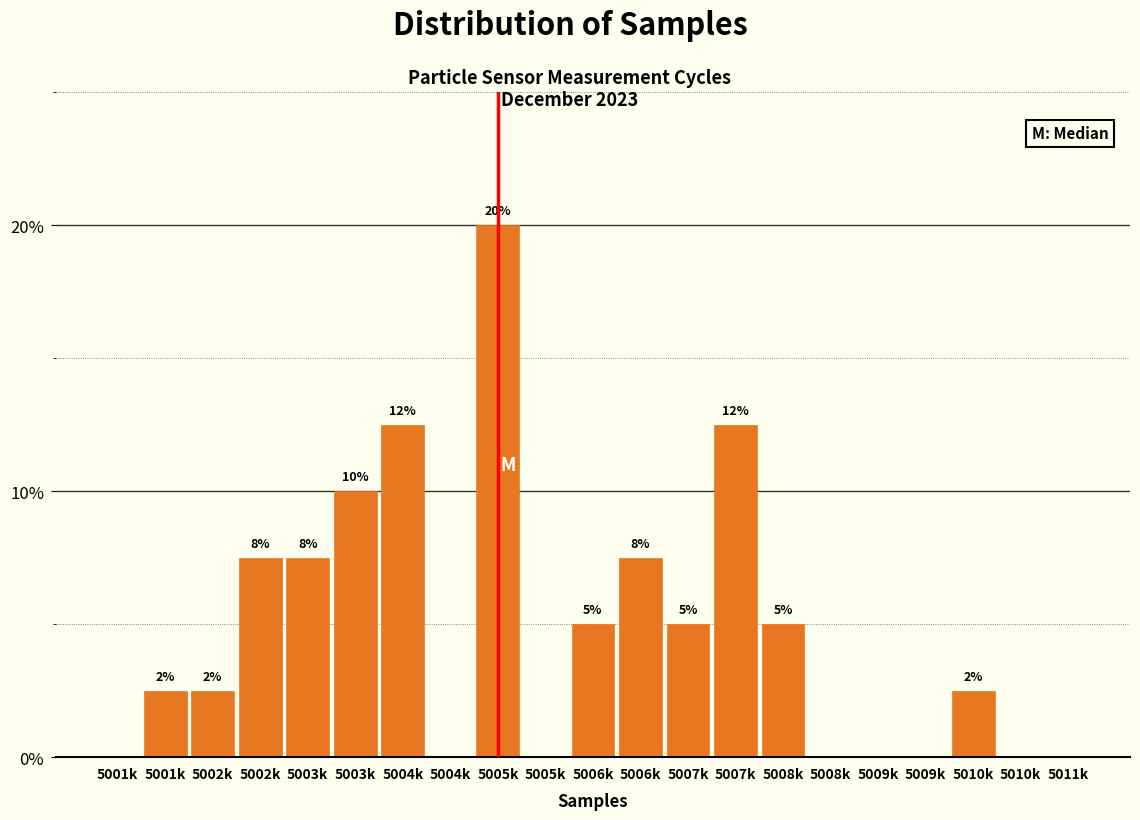

Are the bars horizontal?

No